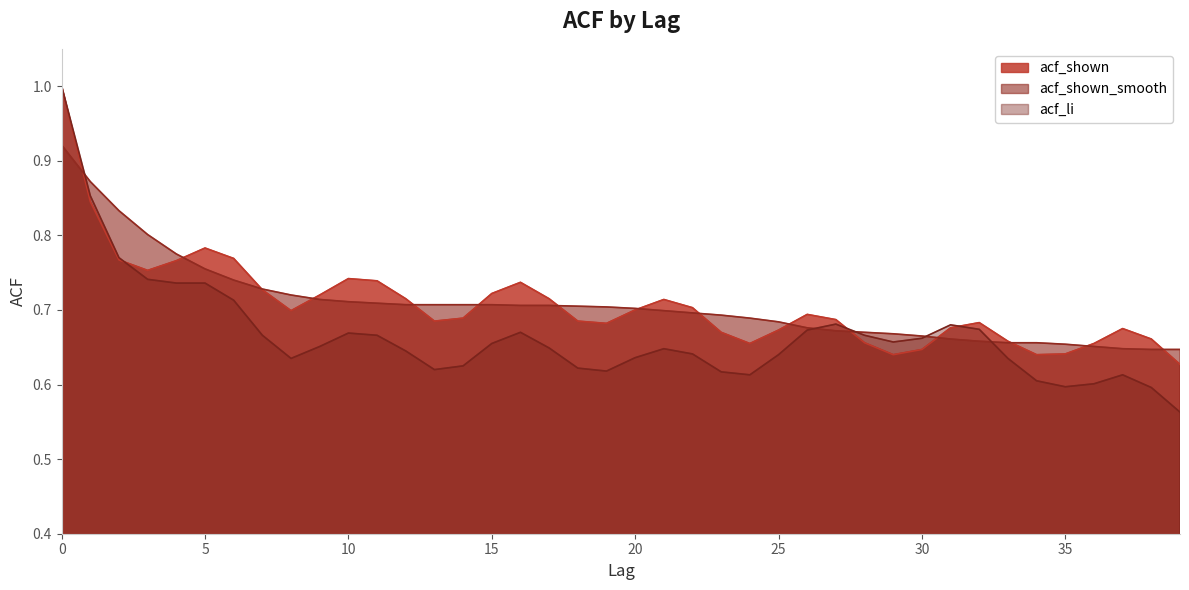

Rank the categories by acf_shown value from lowest to highest.

39, 29, 34, 35, 30, 24, 36, 28, 33, 38, 23, 25, 37, 31, 19, 32, 13, 18, 27, 14, 26, 8, 20, 22, 21, 12, 17, 9, 15, 7, 16, 11, 10, 3, 4, 2, 6, 5, 1, 0